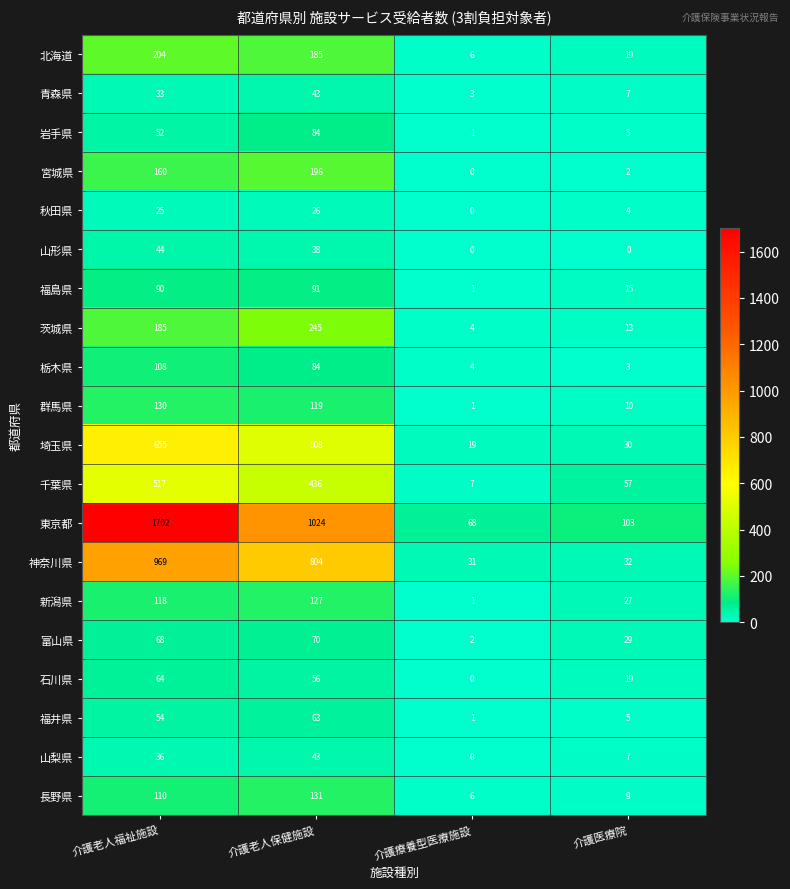

What is the average value of the 千葉県 series?

254